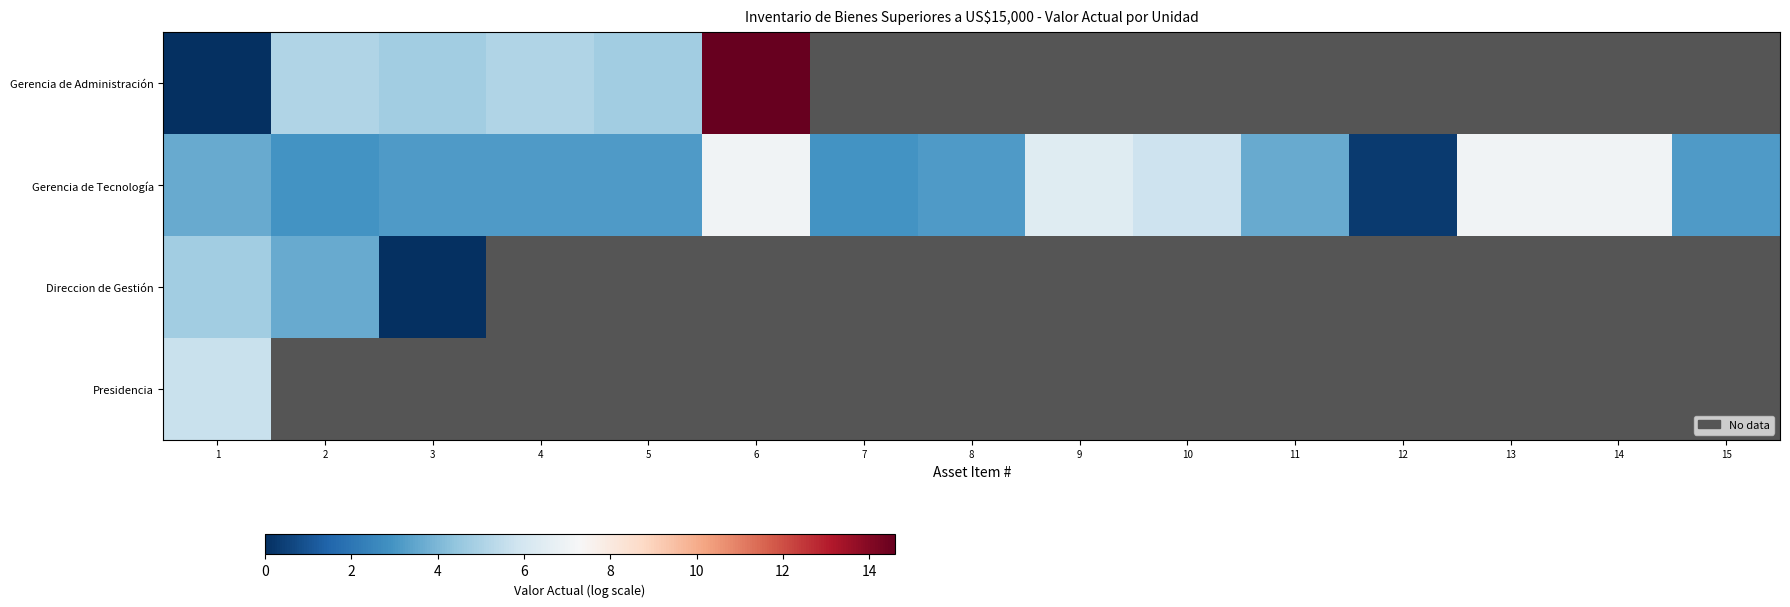

List the series in order of their peak value, highest first.

Gerencia de Administración, Gerencia de Tecnología, Presidencia, Direccion de Gestión